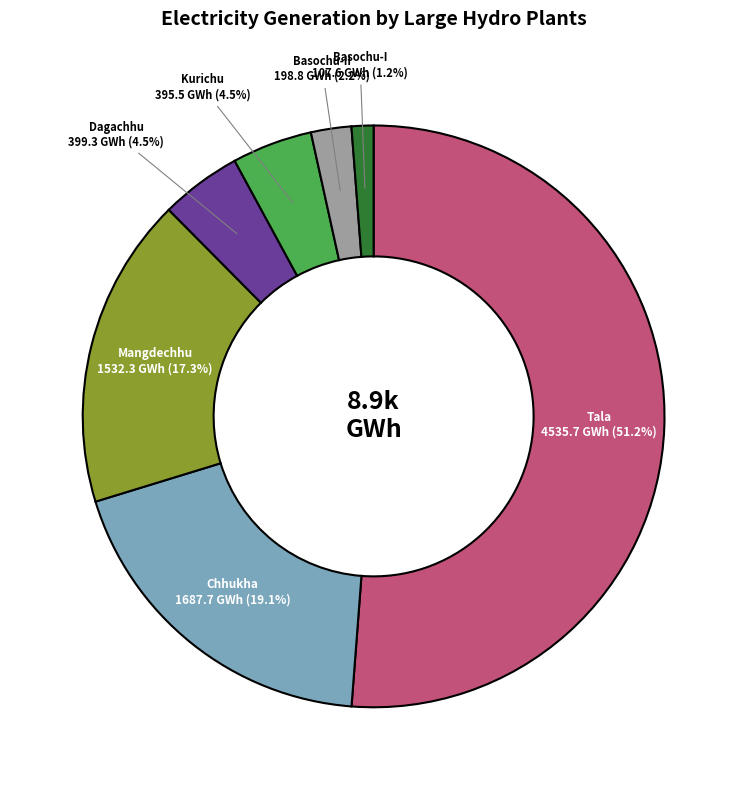

Is there a majority slice in this chart?

Yes